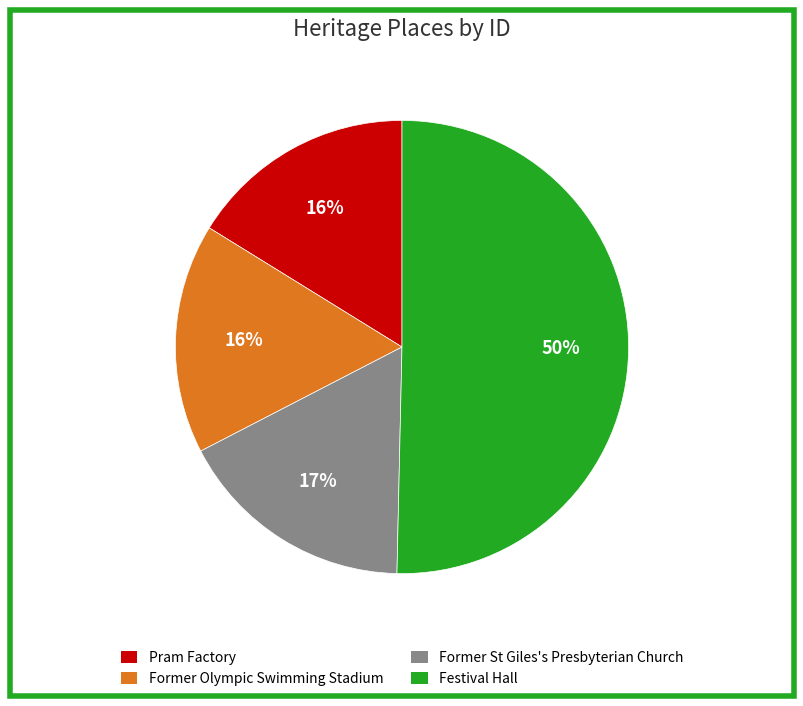

How many segments does this pie chart have?

4